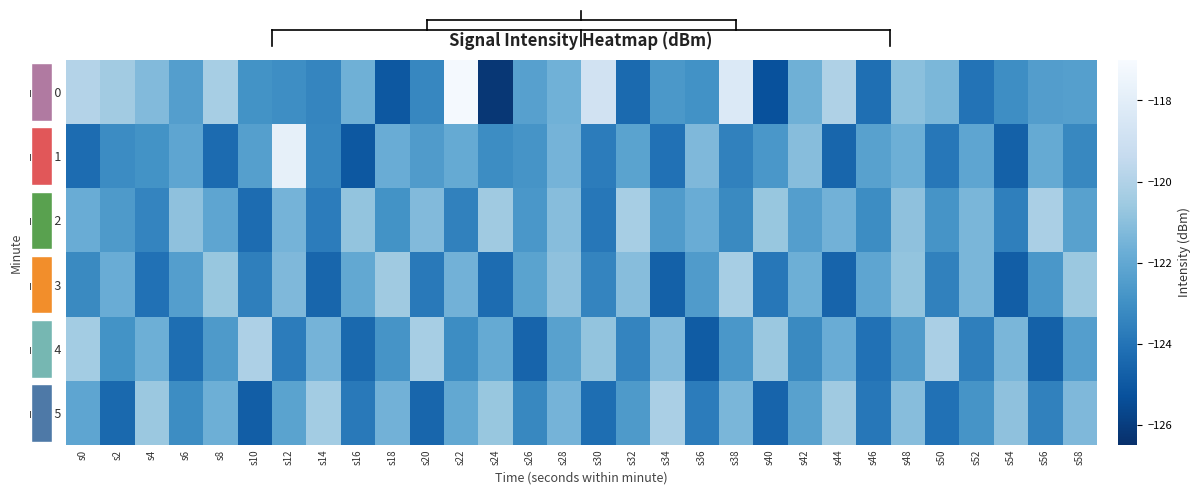

List the labels in order of min 0 value, largest first.

s22, s38, s30, s0, s44, s8, s2, s48, s4, s50, s28, s42, s16, s26, s58, s6, s56, s34, s10, s36, s54, s12, s20, s14, s52, s46, s32, s18, s40, s24